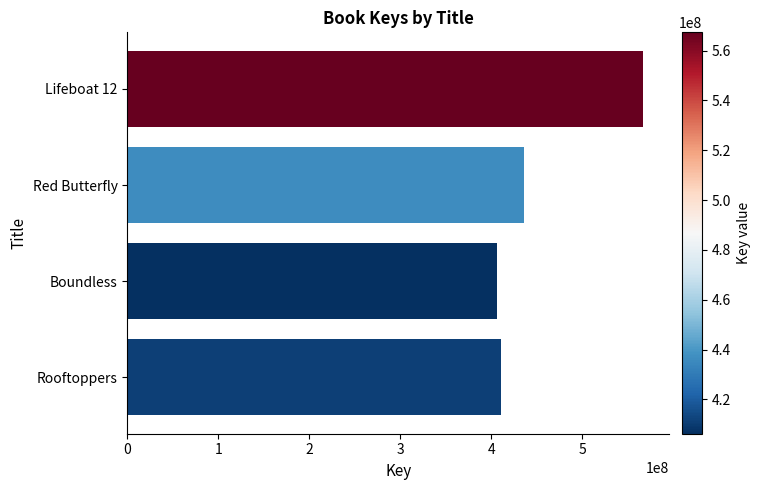

True or false: the data shows 762025501 at Red Butterfly.

False